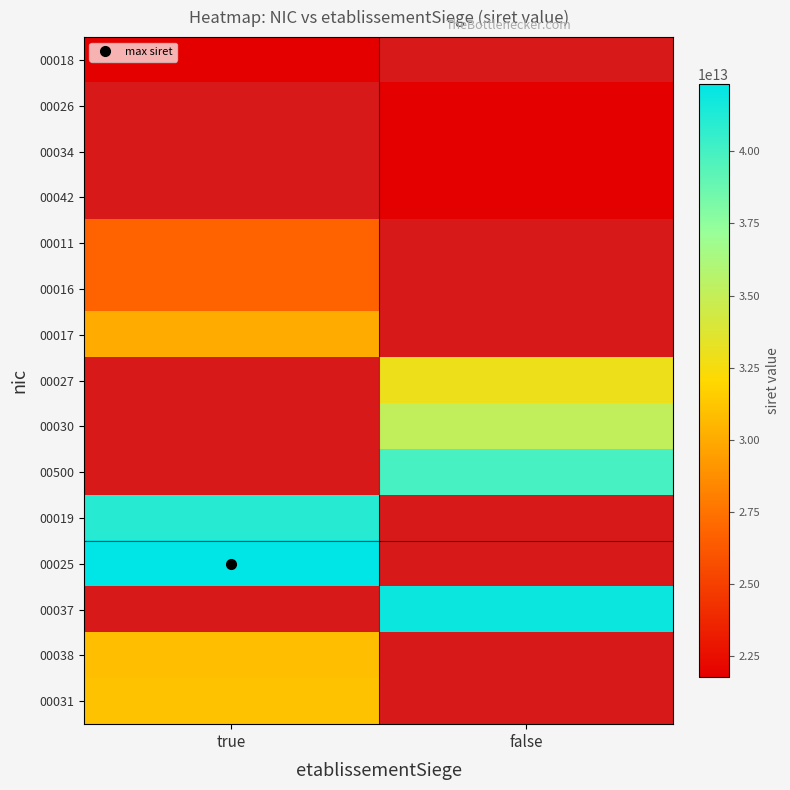

Read the 00025 value at true.

42336860400025.0